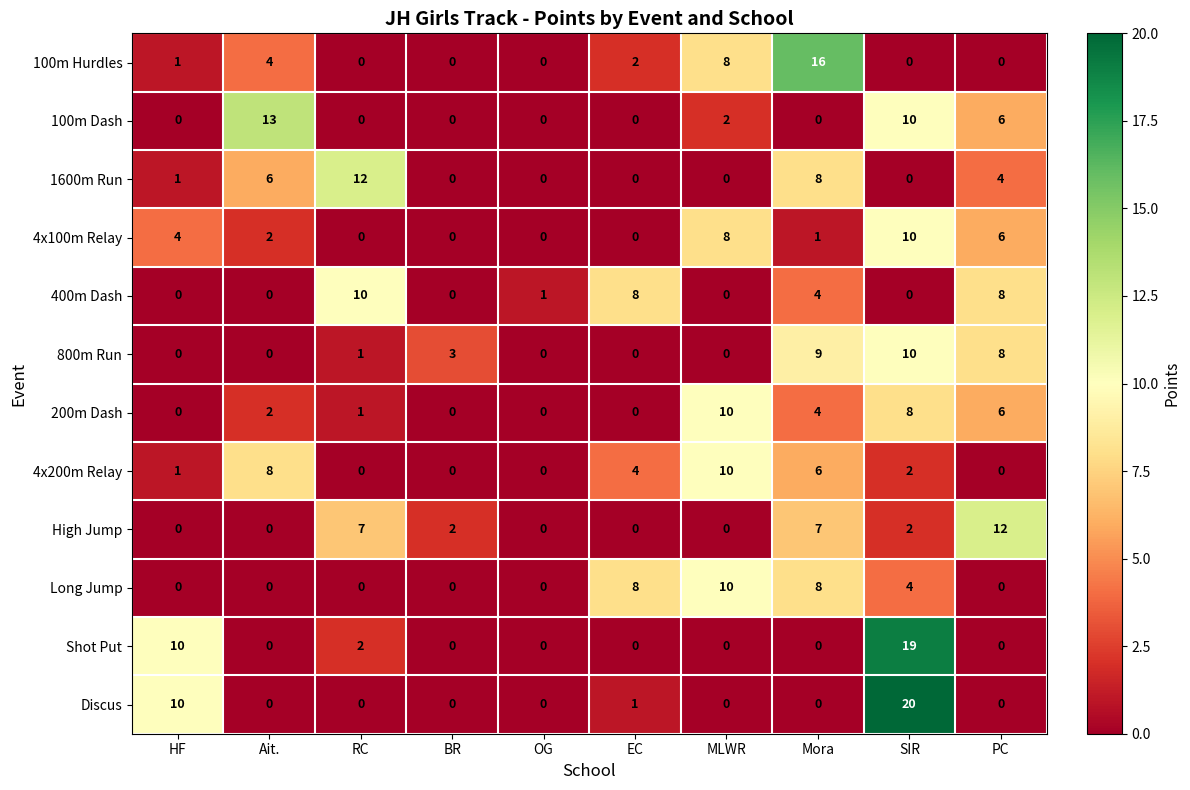

What is the spread (max minus min) of values at HF?

10